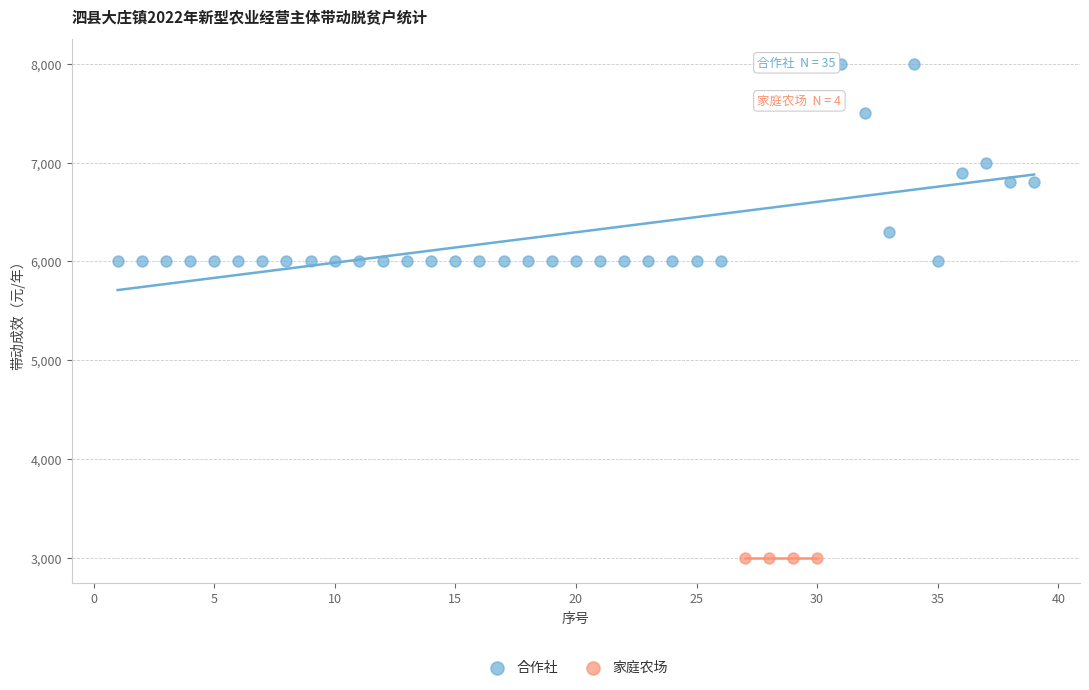

Which series contains the highest Y value?

合作社